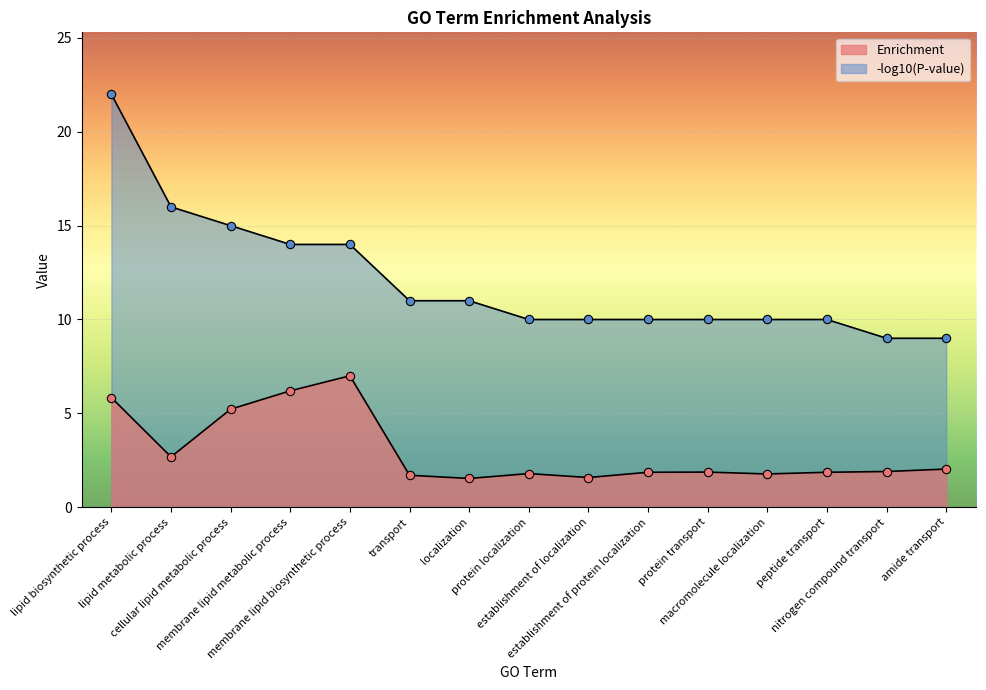

At which label is Enrichment closest to 4?

cellular lipid metabolic process